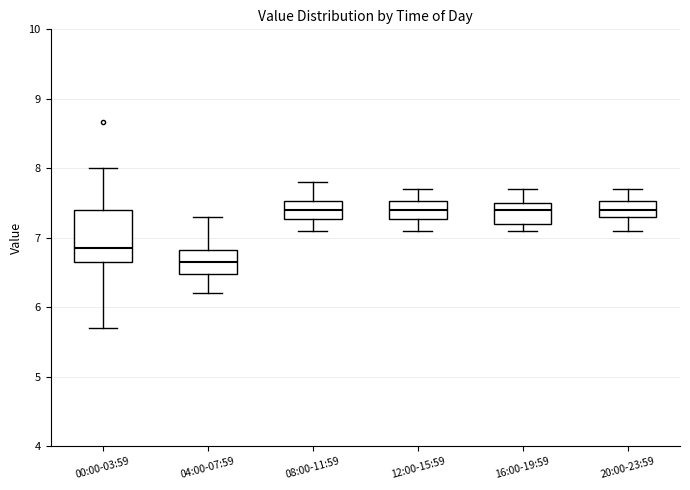

Where is the upper edge of the box for 00:00-03:59 on the y-axis? The values are not printed on the chart, so give them approximately, as read against the axis.

7.4